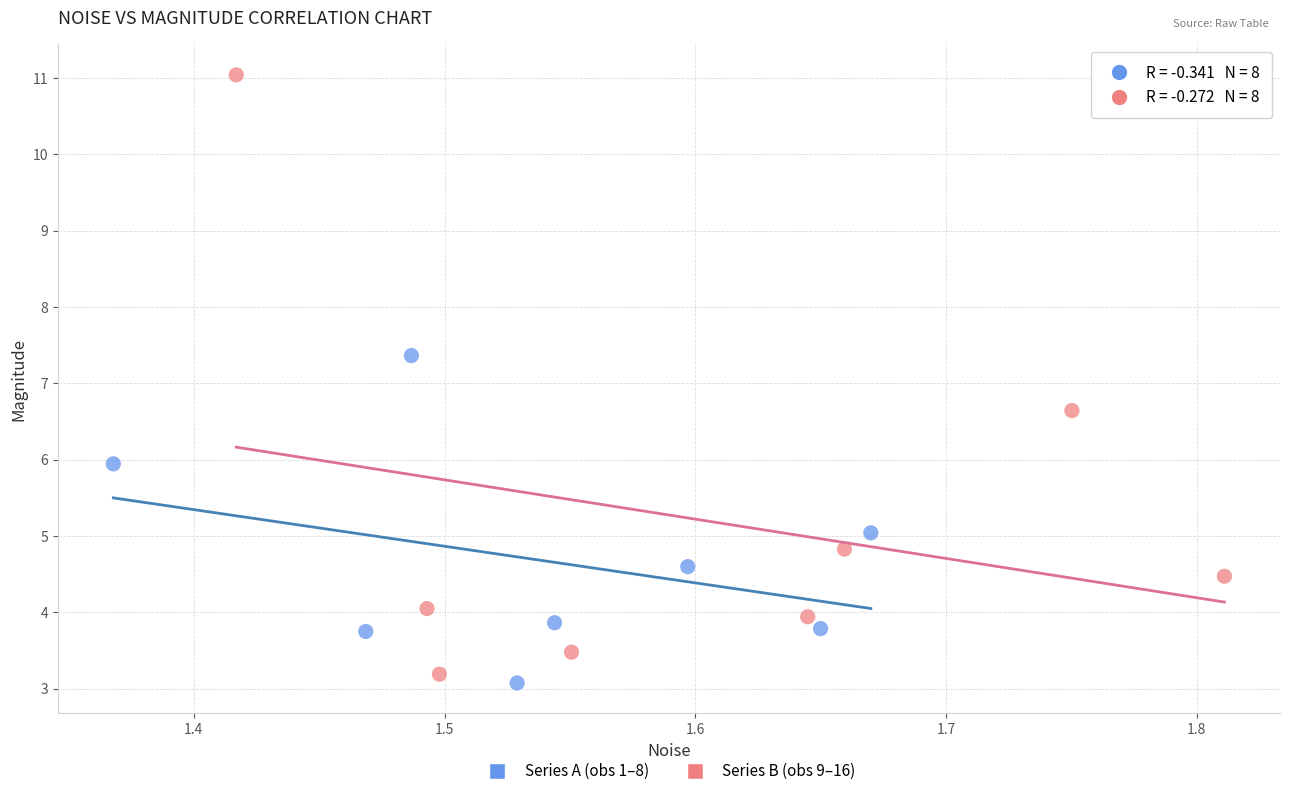

Which series has the widest spread of Y values?

Series B (obs 9–16)